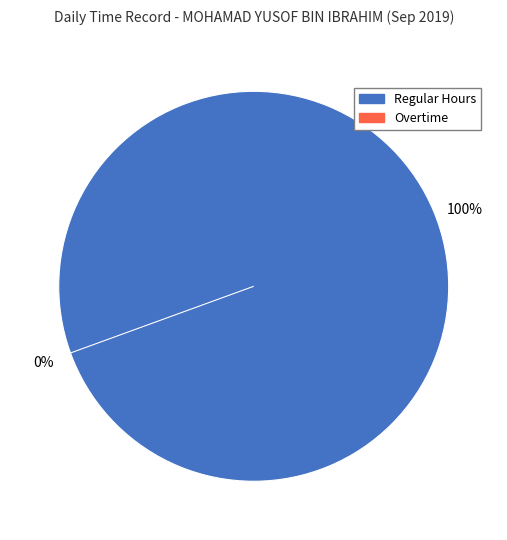

Rank the series by their average value, from highest to lowest.

Regular Hours, Overtime